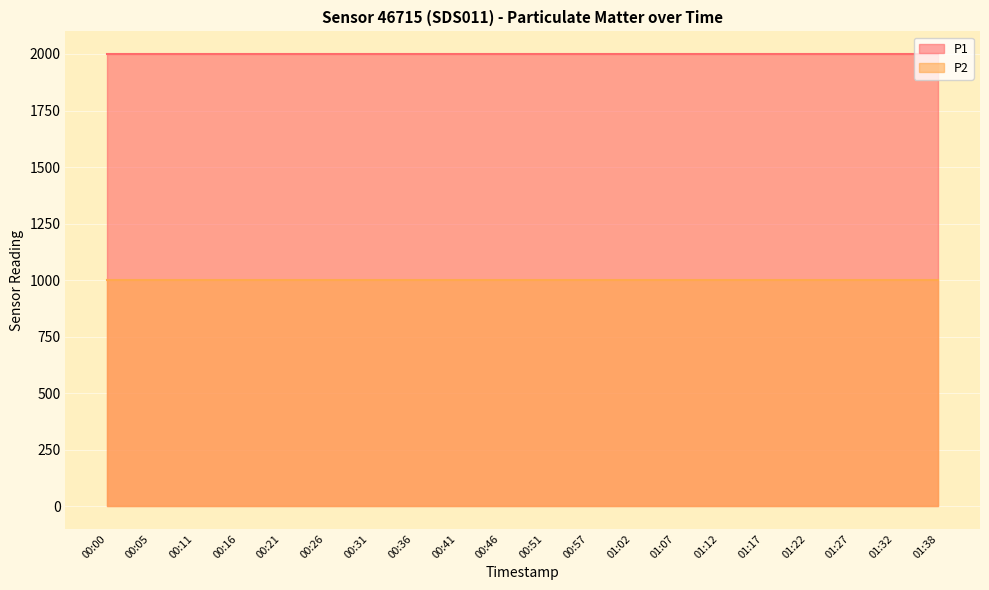

Which label corresponds to the largest value in the chart?

00:00